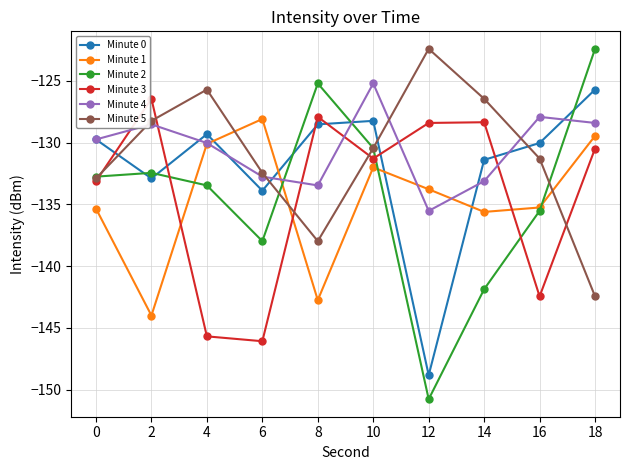

What is the total value across all series at 8?

-795.8